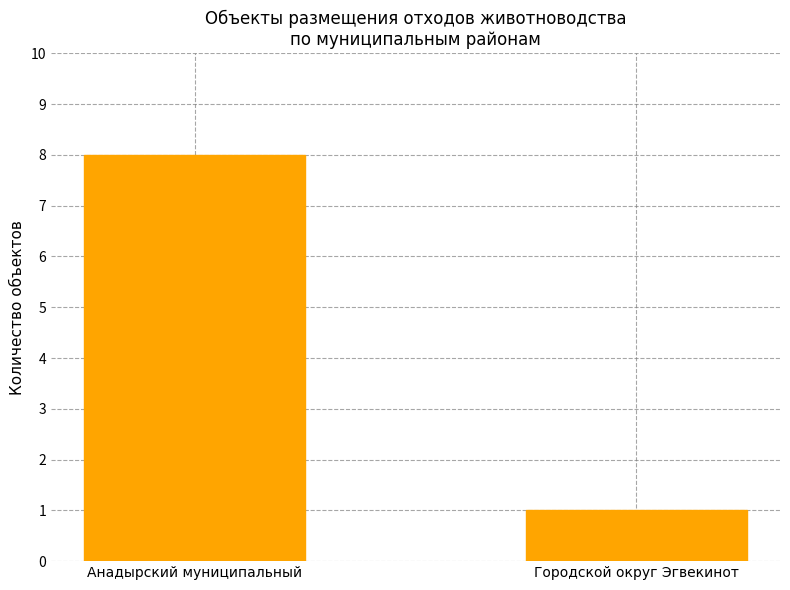

How many data points does each series have?

2